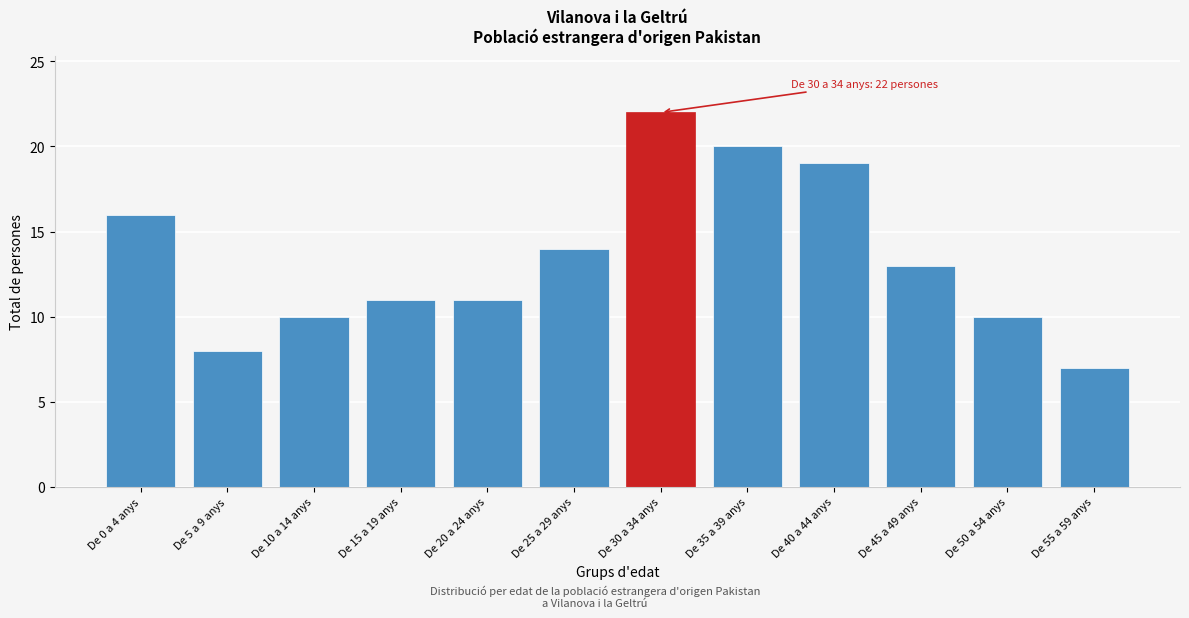

Reading left to right, list all the values displayed in this chart.

De 0 a 4 anys=16	De 5 a 9 anys=8	De 10 a 14 anys=10	De 15 a 19 anys=11	De 20 a 24 anys=11	De 25 a 29 anys=14	De 30 a 34 anys=22	De 35 a 39 anys=20	De 40 a 44 anys=19	De 45 a 49 anys=13	De 50 a 54 anys=10	De 55 a 59 anys=7